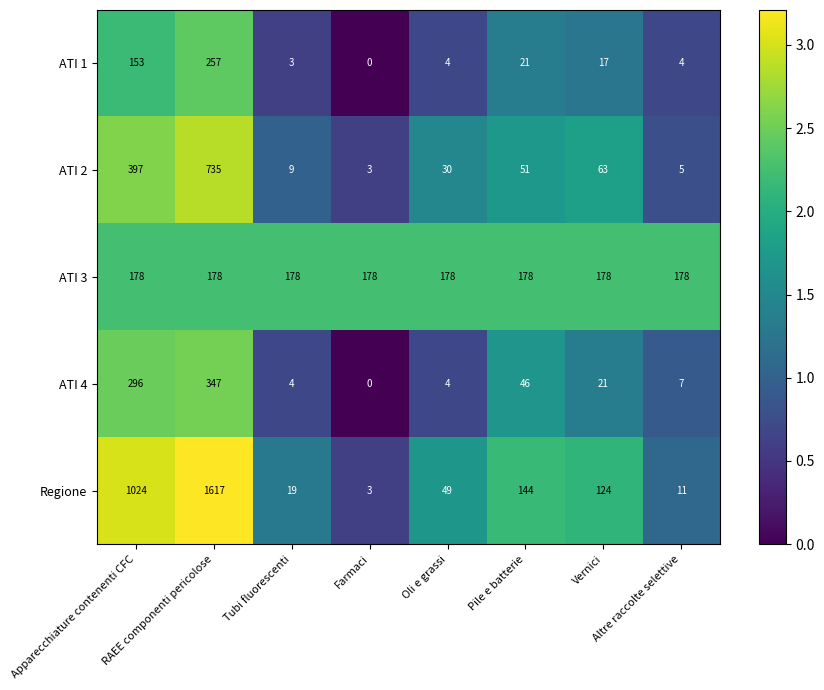

Rank the series at Altre raccolte selettive from lowest to highest value.

ATI 1, ATI 2, ATI 4, Regione, ATI 3